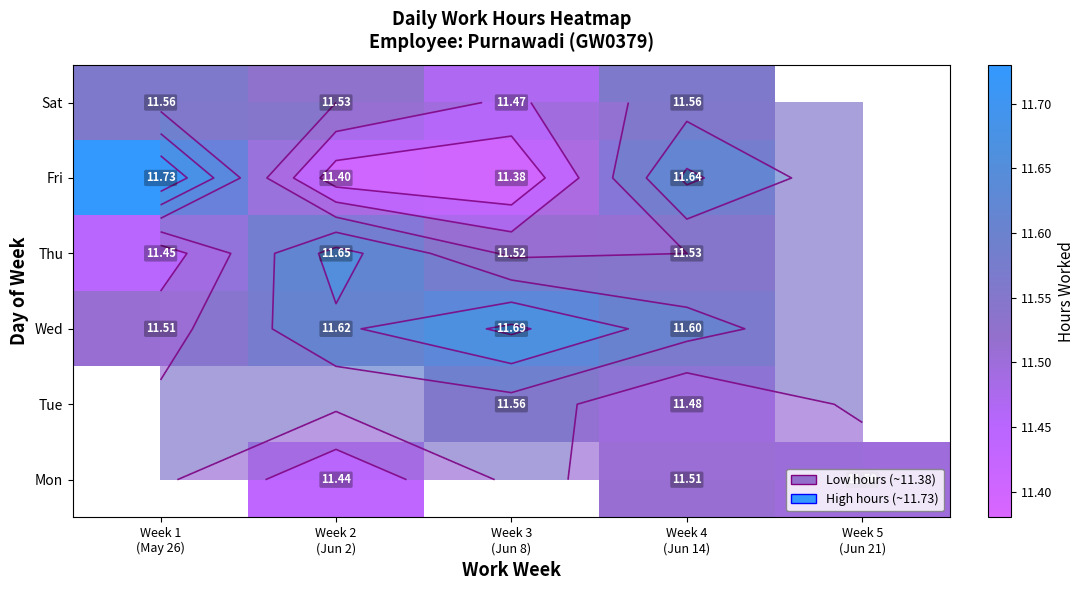

Rank the series at Week 5 (Jun 21) from highest to lowest value.

Mon, Tue, Wed, Thu, Fri, Sat